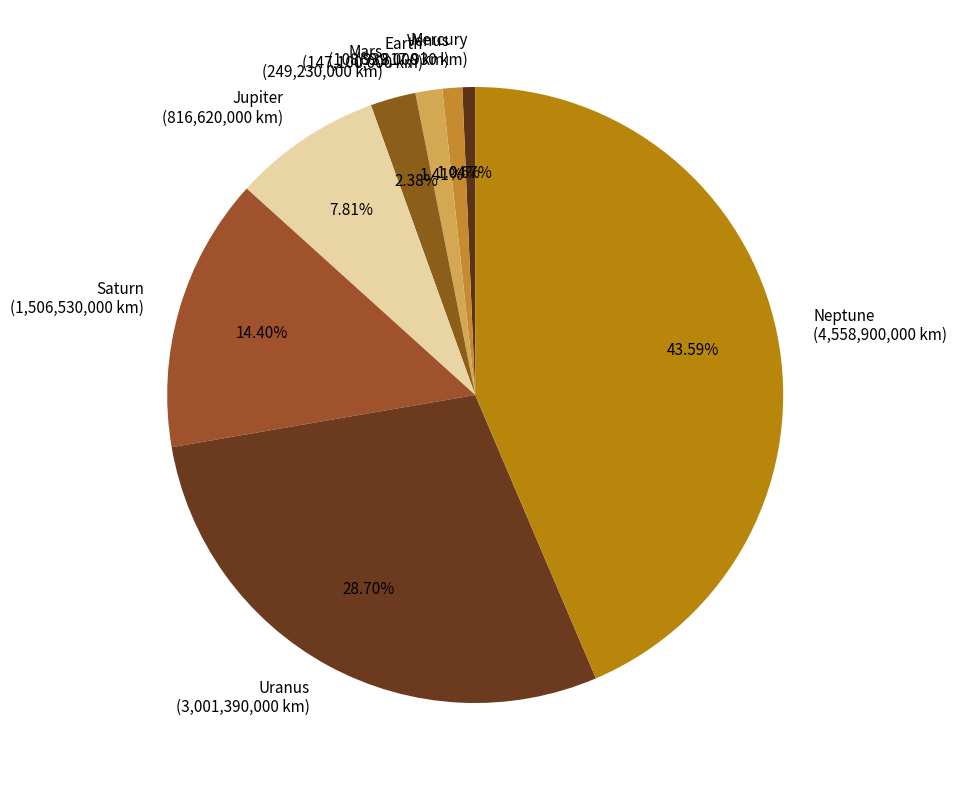

What percentage is the Saturn slice, to the nearest percent?

14%